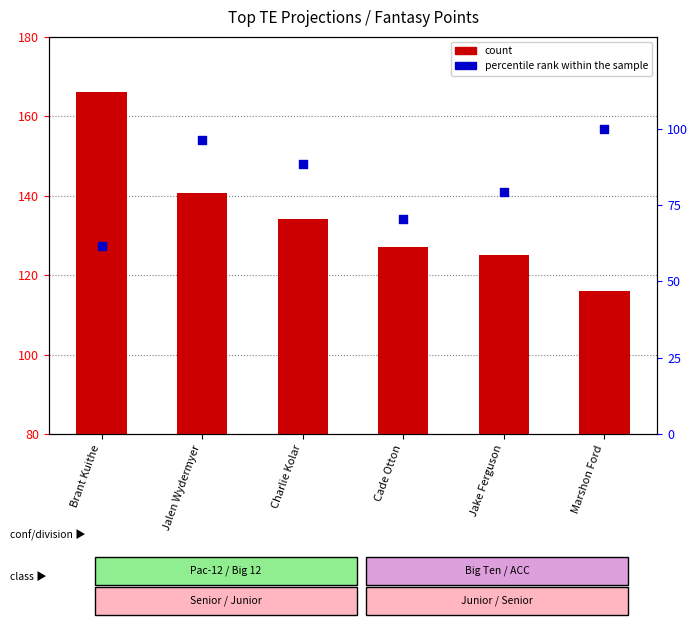

What are all the series names shown in the legend?

count, percentile rank within the sample